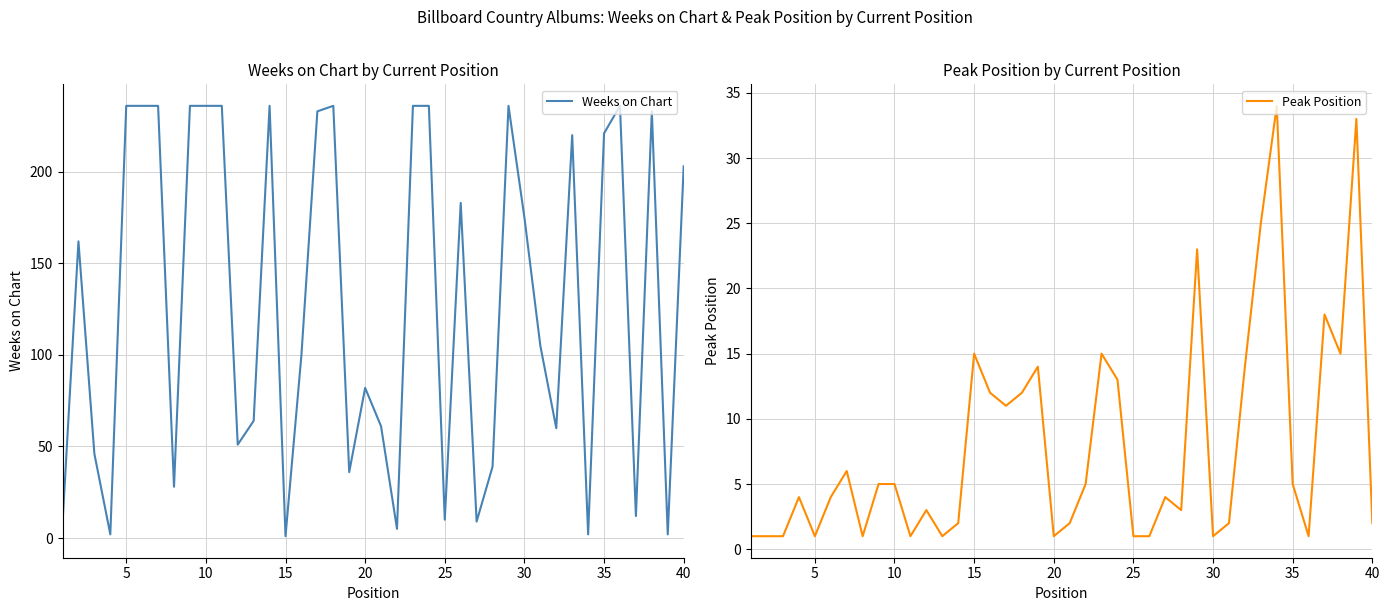

Rank the series by their maximum value, from highest to lowest.

Weeks on Chart, Peak Position